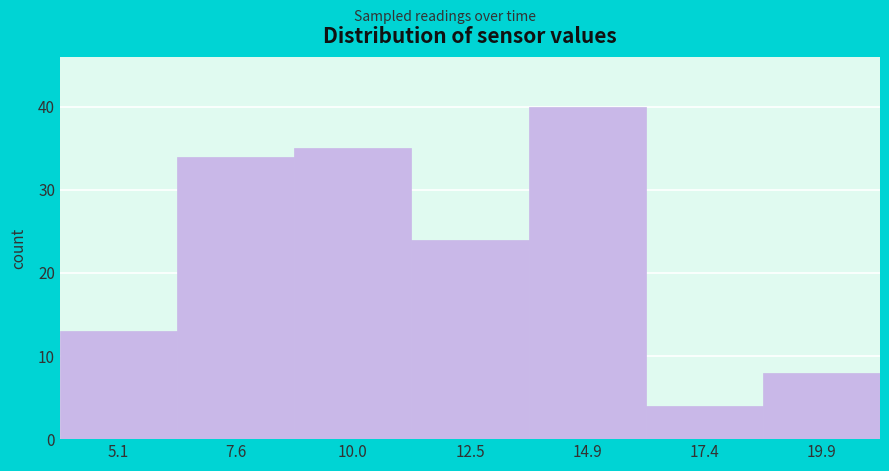

Reading left to right, transcribe this chart: for each bar, give the range it covers on the x-axis and its height. Neither the bar edges nor the heights are printed on the chart, so give them approximately, as read against the axes.

4.0 to 6.5: 13
6.5 to 9.0: 34
9.0 to 11.0: 35
11.0 to 13.5: 24
13.5 to 16.0: 40
16.0 to 18.5: 4
18.5 to 21.0: 8